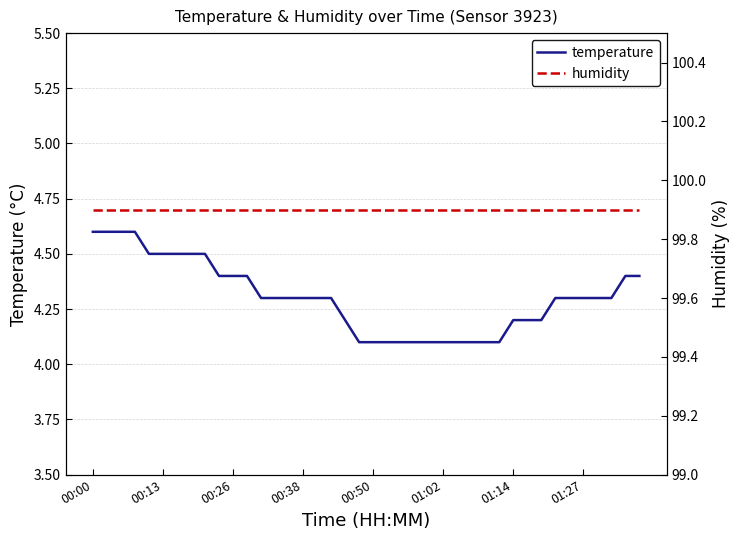

True or false: humidity and temperature cross at least once.

False